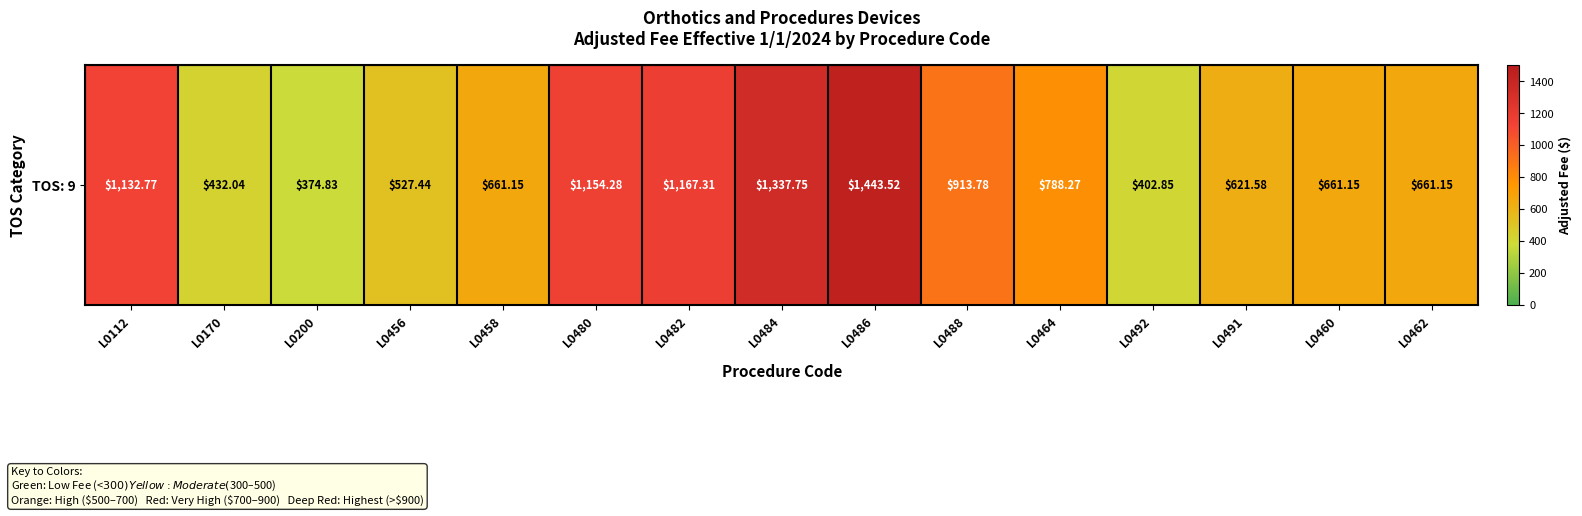

What is the approximate value at L0460?

661.1